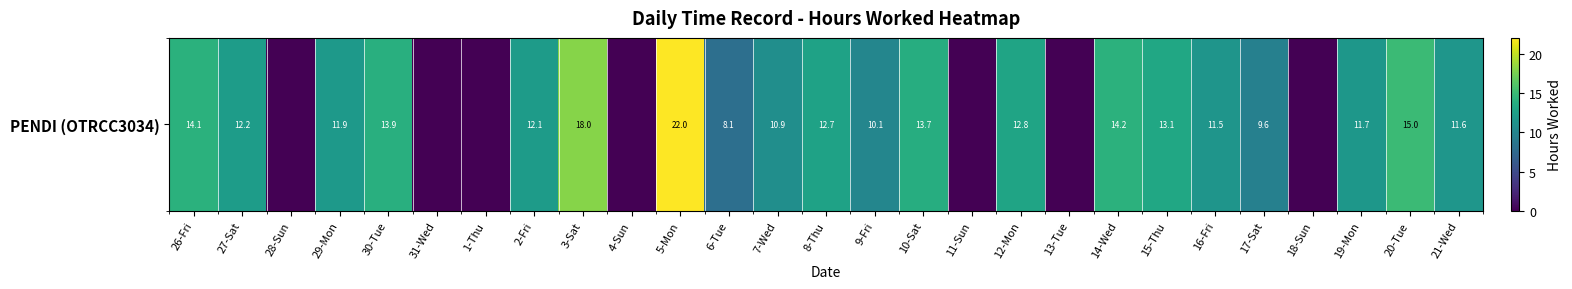

Reading left to right, transcribe all the data shown in this chart.

14.1	12.2	0.0	11.9	13.9	0.0	0.0	12.1	18.0	0.0	22.0	8.1	10.9	12.7	10.1	13.7	0.0	12.8	0.0	14.2	13.1	11.5	9.6	0.0	11.7	15.0	11.6